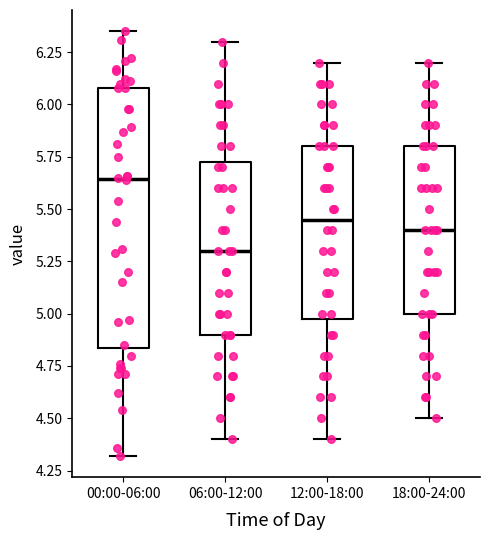

Reading left to right, read every box against the y-axis: the position of its median line, the range the box covers, and the ends of its whiskers. The values are not printed on the chart, so give them approximately, as read against the axis.

00:00-06:00: median 5.65, box 4.85 to 6.10, whiskers 4.30 to 6.35
06:00-12:00: median 5.30, box 4.90 to 5.75, whiskers 4.40 to 6.30
12:00-18:00: median 5.45, box 5.00 to 5.80, whiskers 4.40 to 6.20
18:00-24:00: median 5.40, box 5.00 to 5.80, whiskers 4.50 to 6.20